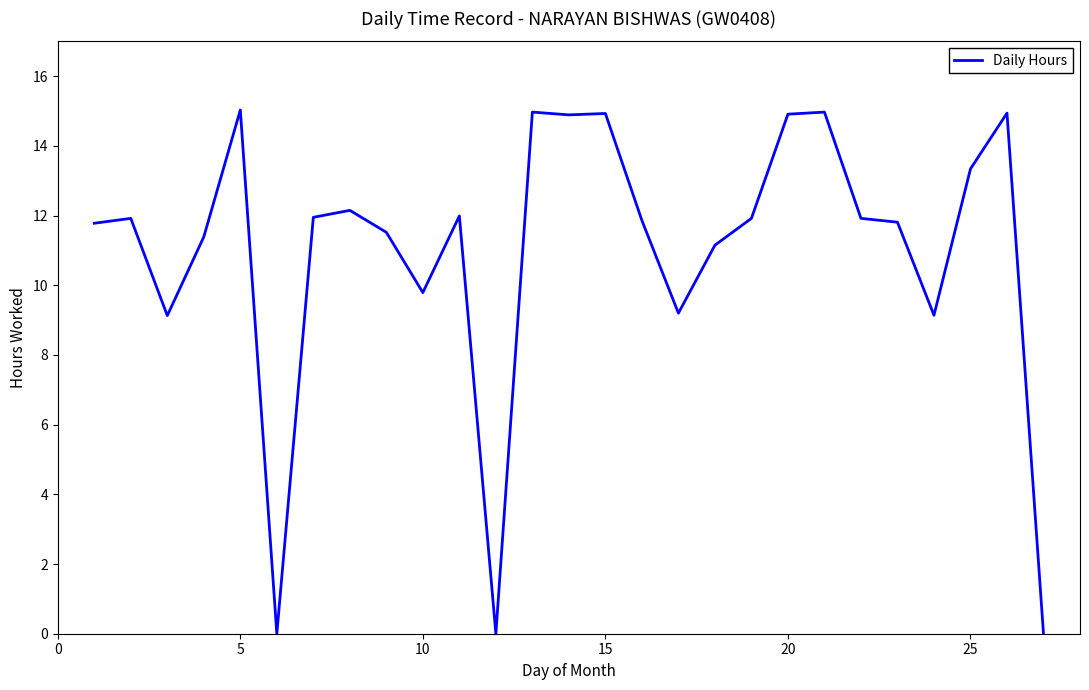

What is the difference between the maximum and minimum values?

15.0